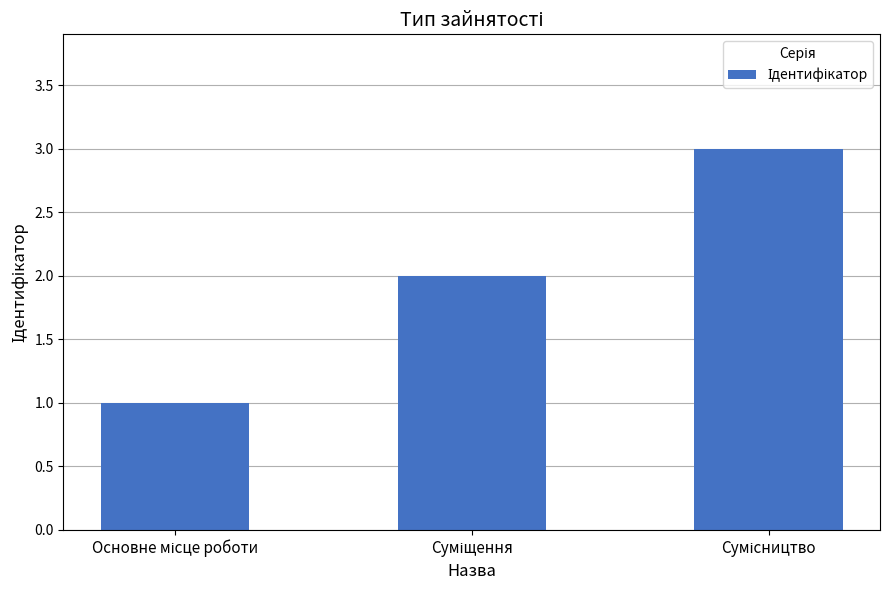

What is the greatest value displayed?

3